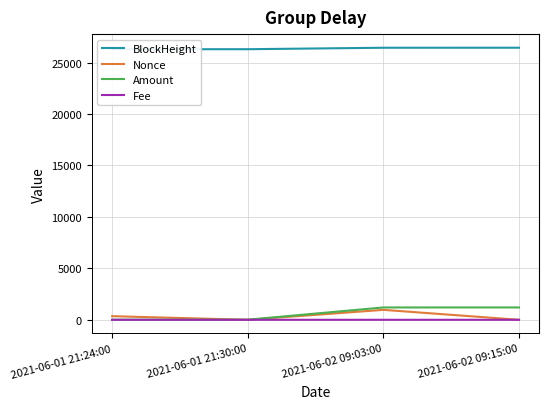

What position from the right is 2021-06-02 09:15:00?

1